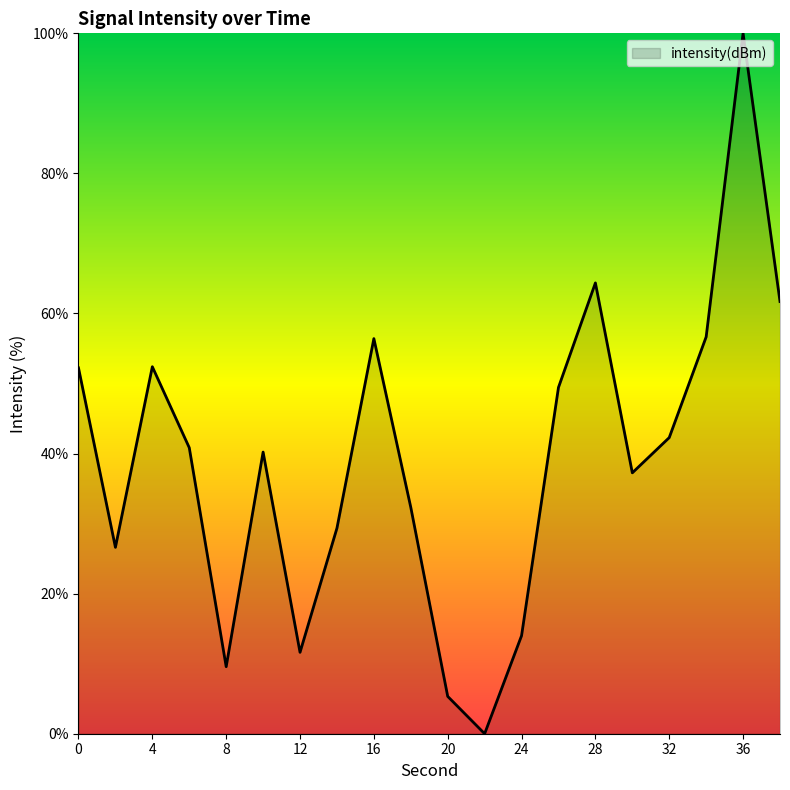

What is the maximum value shown in the chart?

100.0